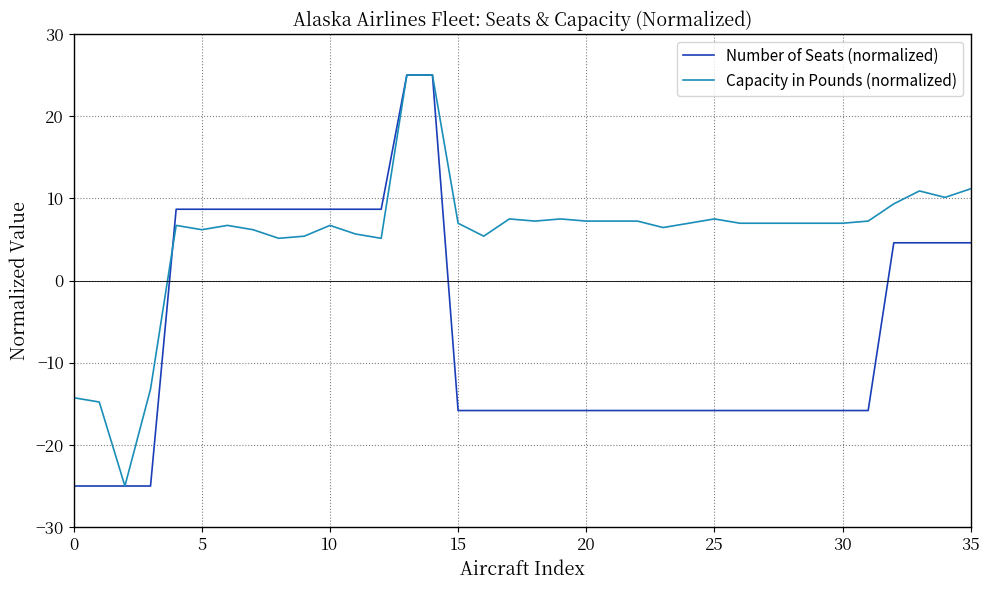

What is the smallest value displayed?

-25.0